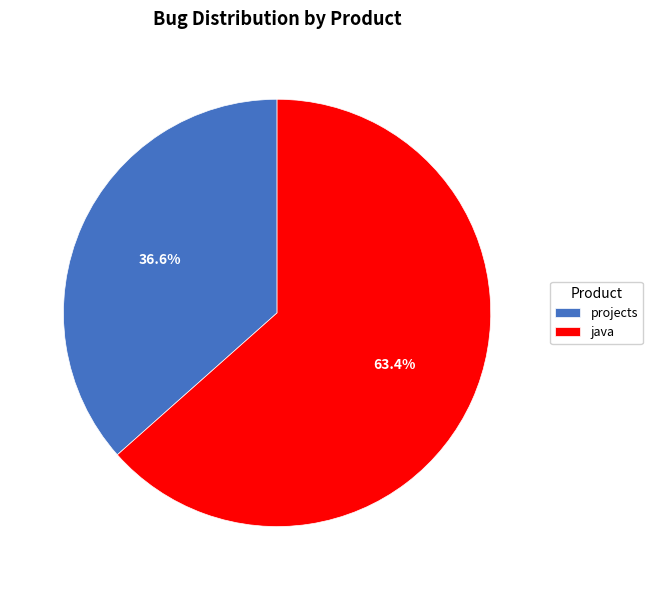

Count the number of slices in the pie.

2